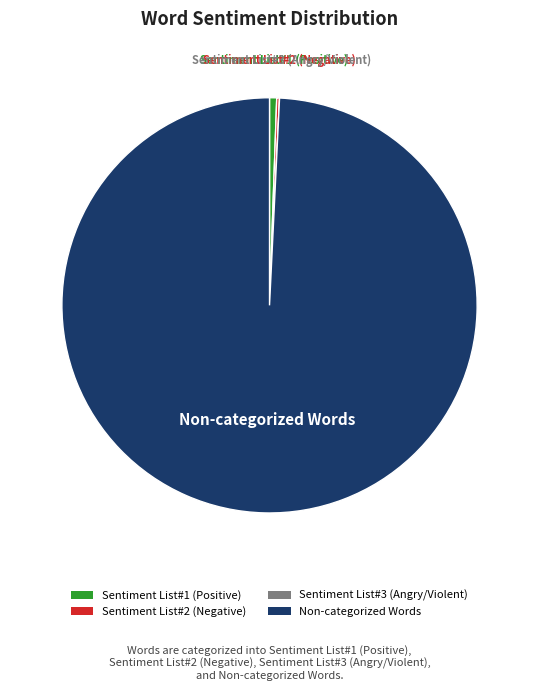

Does any single category account for the majority?

Yes